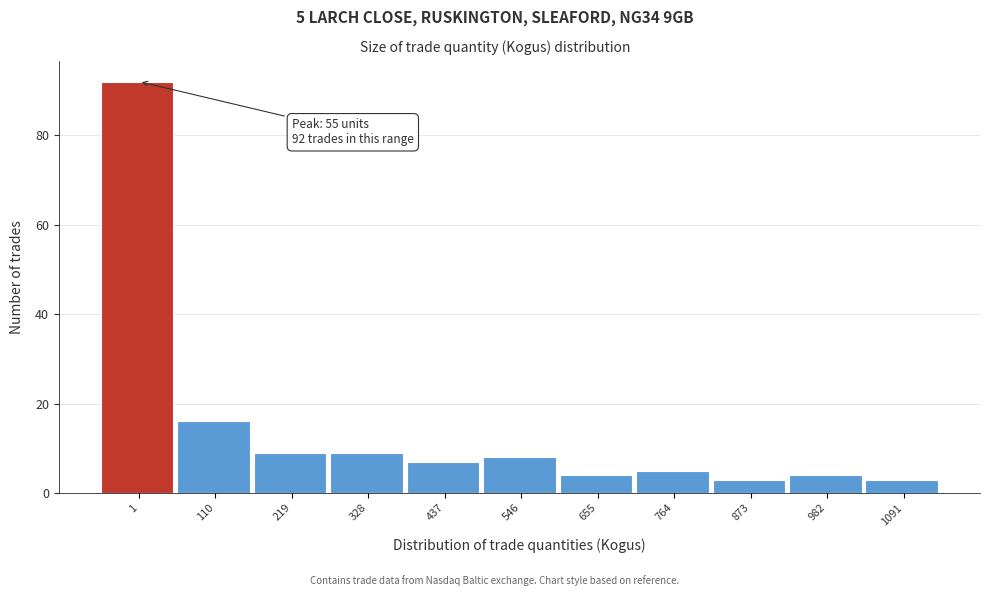

Reading left to right, extract all data points from this chart.

92	16	9	9	7	8	4	5	3	4	3